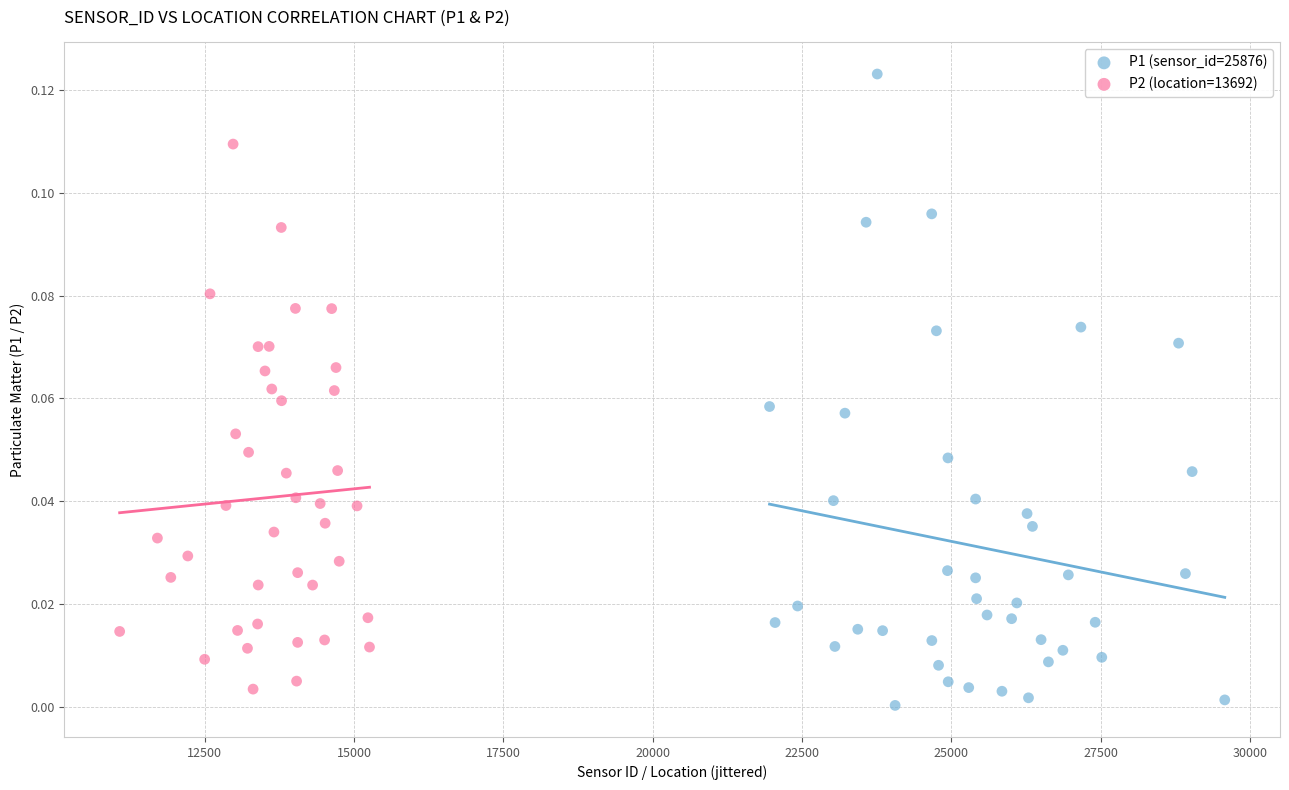

Which series contains the highest Y value?

P1 (sensor_id=25876)